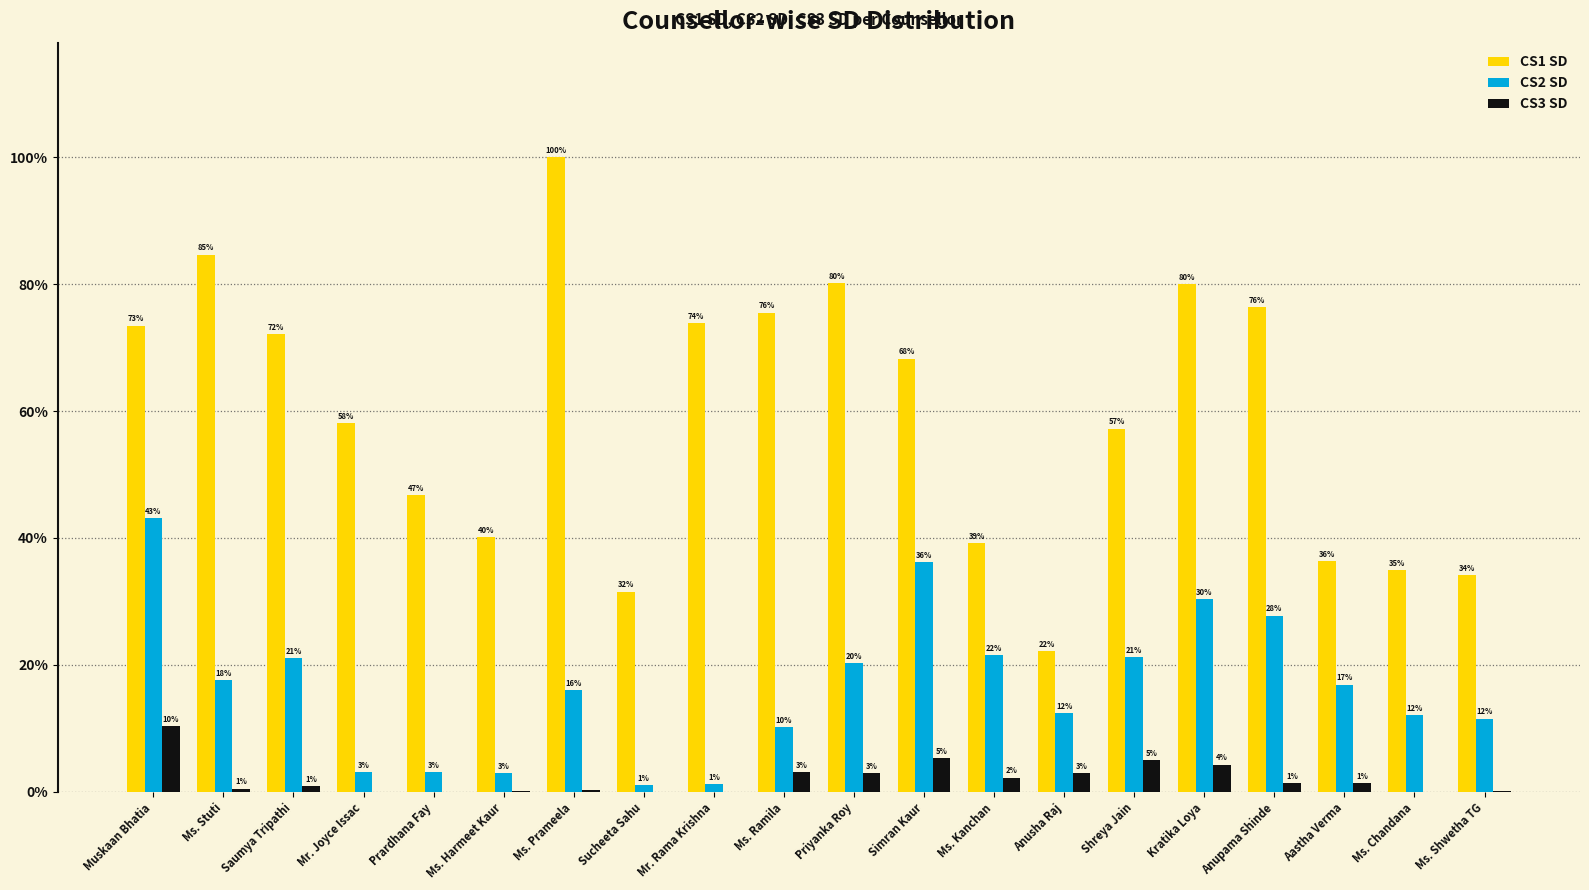

Which label corresponds to the smallest value in the chart?

Mr. Joyce Issac